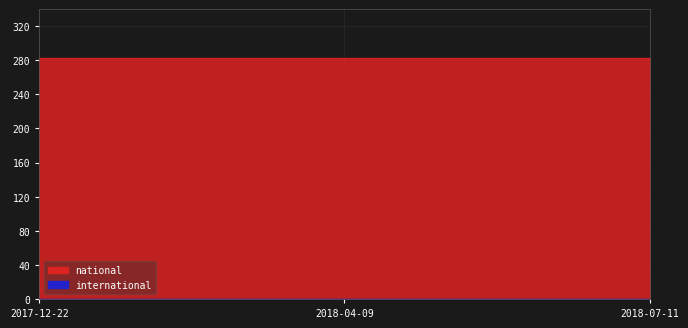

True or false: international has a value of 0 at 2018-07-11.

True